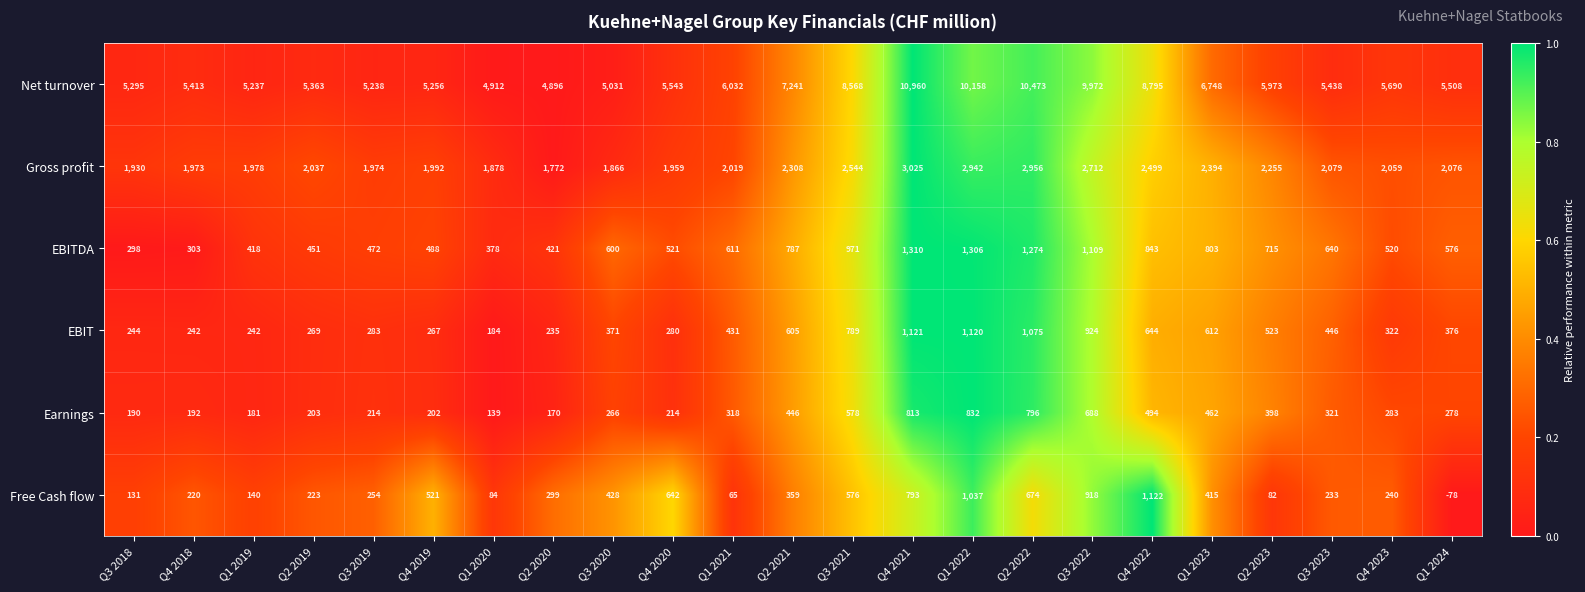

What is the spread (max minus min) of values at Q1 2022?

9326